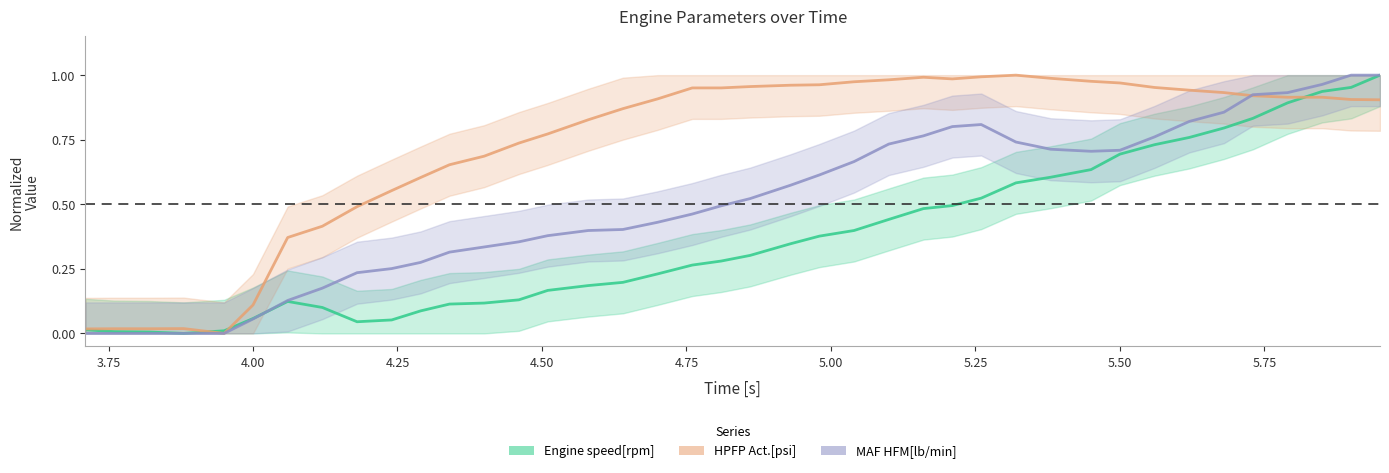

List the series in order of their overall mean, highest first.

HPFP Act.[psi], MAF HFM[lb/min], Engine speed[rpm]